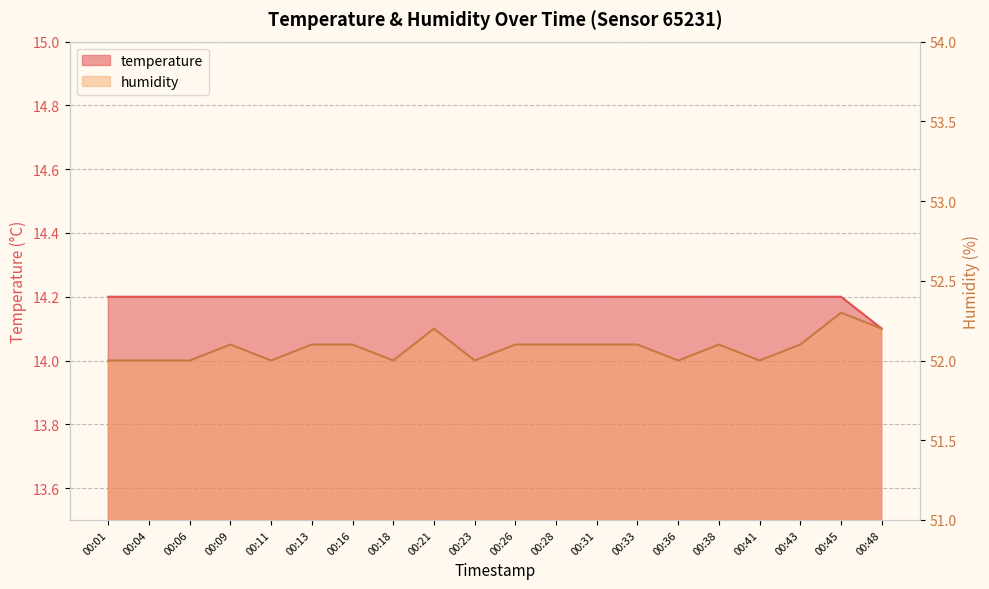

Is it true that humidity equals 34.4 at 00:48?

False